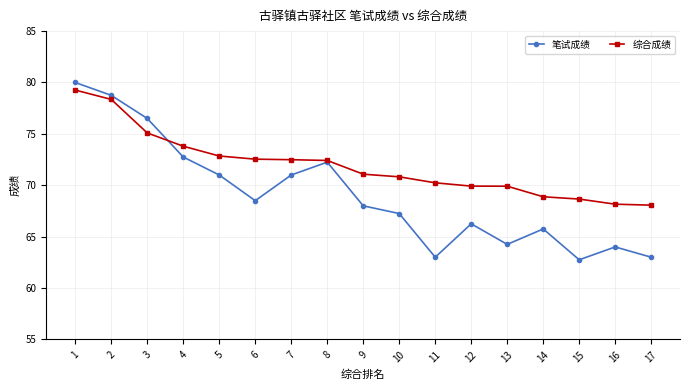

Which series has the largest total across all categories?

综合成绩